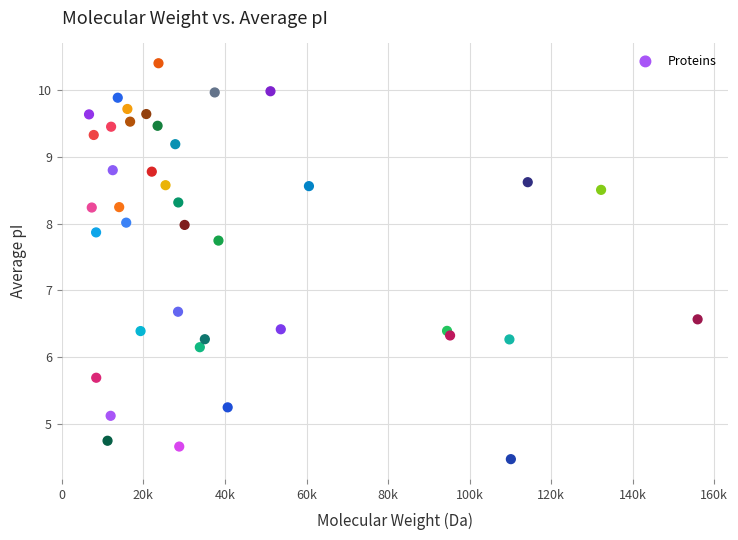

What is the range of Y values (max minus min)?

5.9